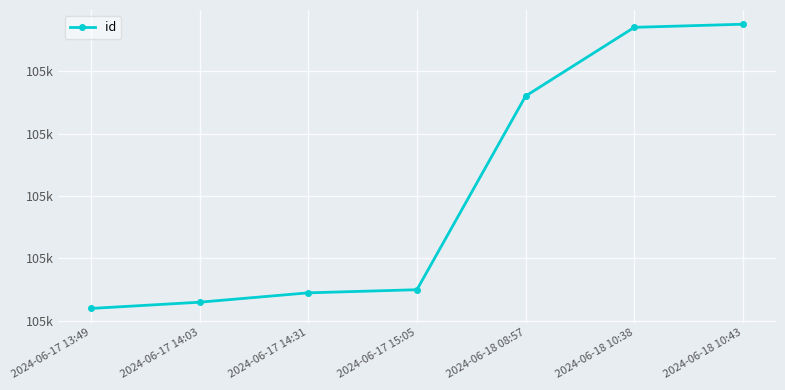

Is this an area chart (filled region under the line)?

No